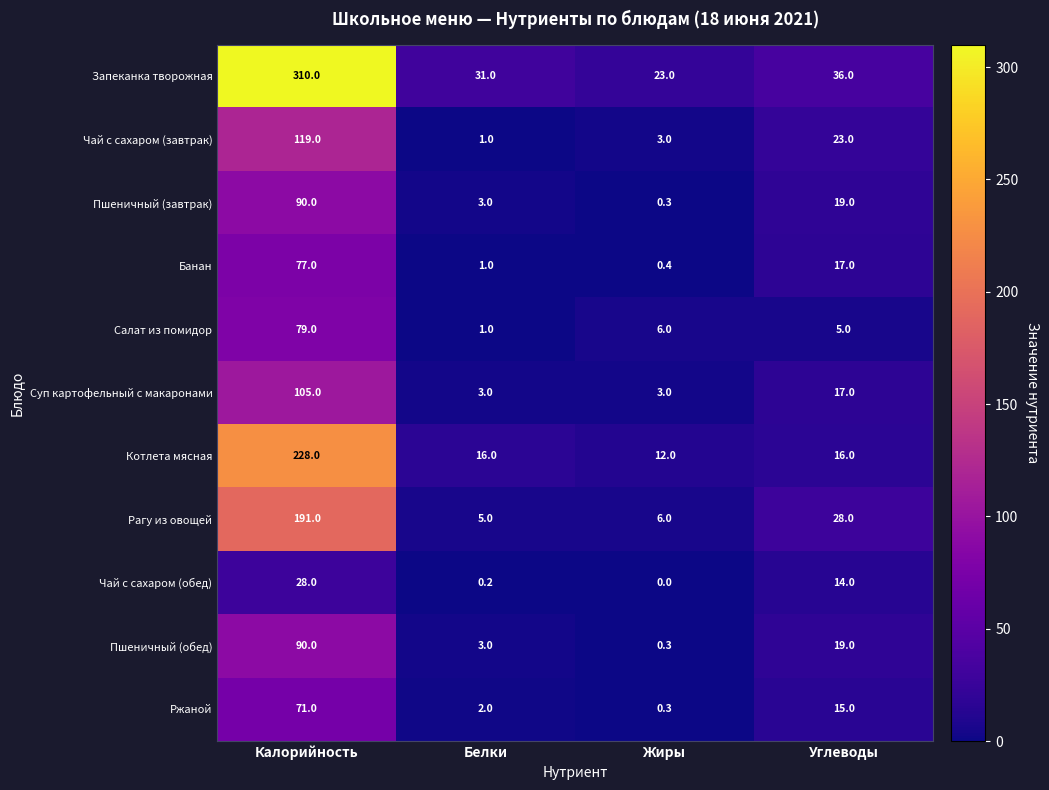

The value of Пшеничный (завтрак) at Углеводы is 19.0. True or false?

True